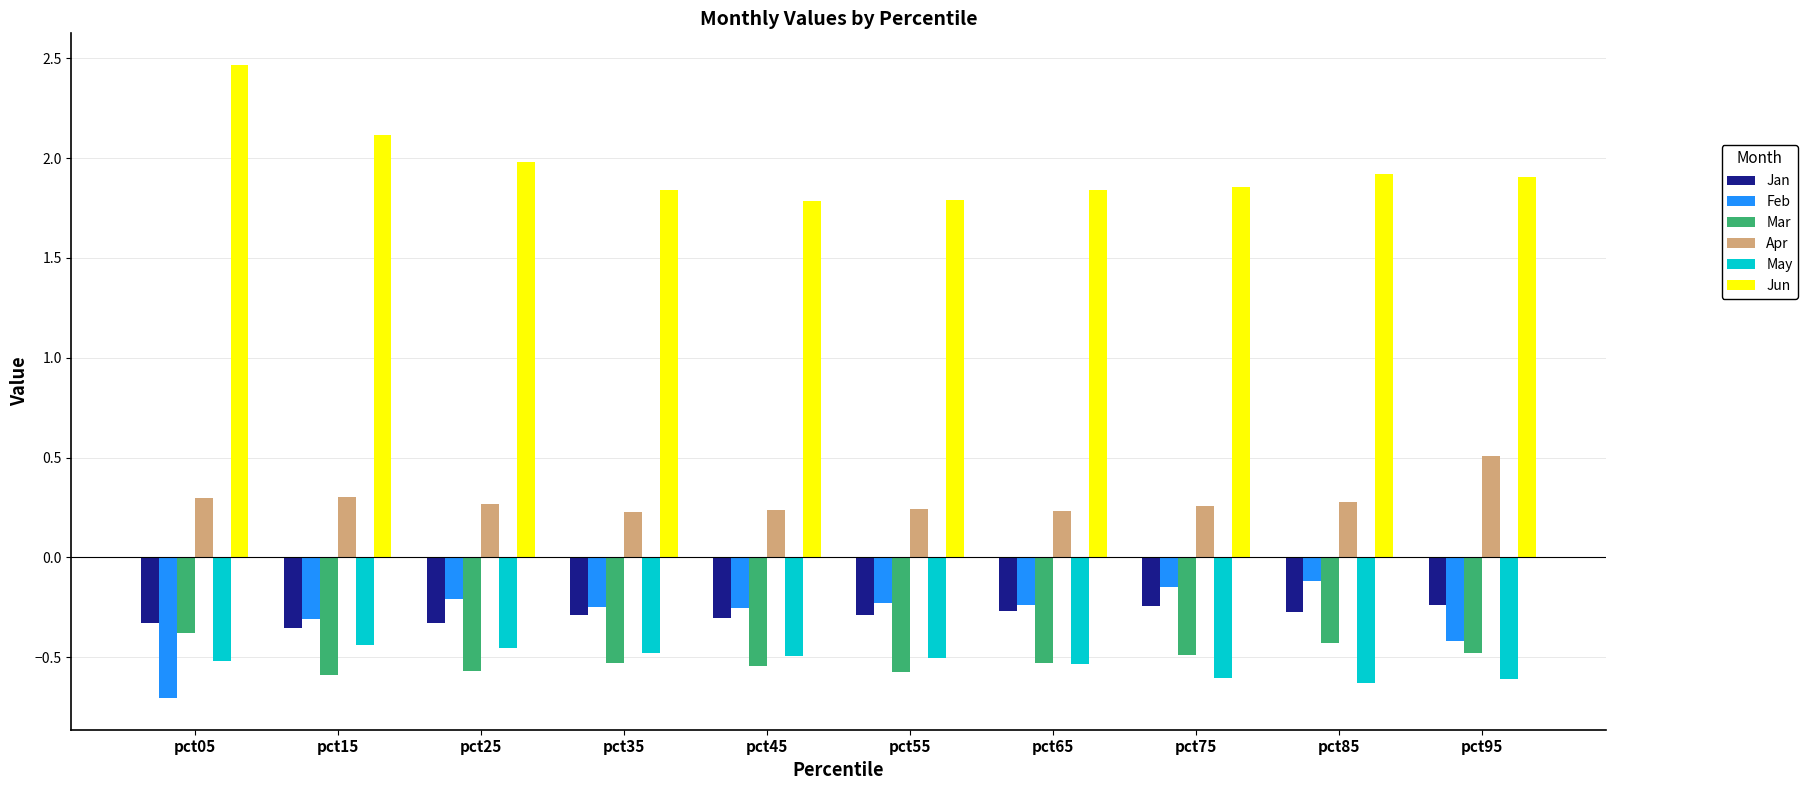

What is the total value across all series at pct65?

0.5